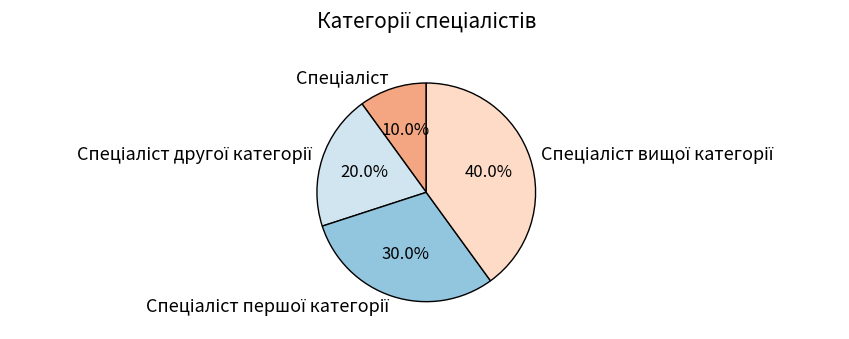

Is there any slice that represents more than half of the pie?

No